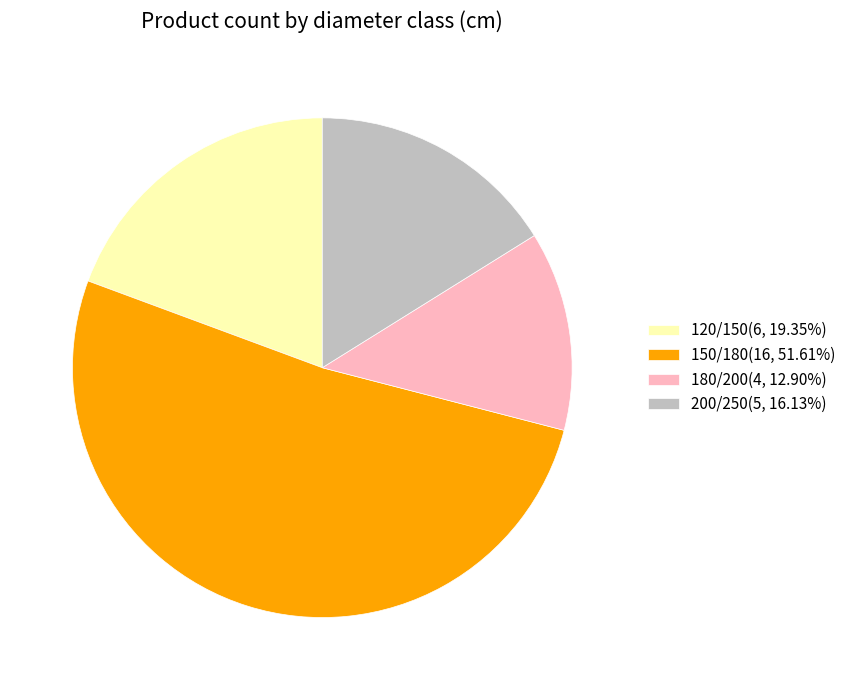

Which category has the biggest portion of the pie?

150/180